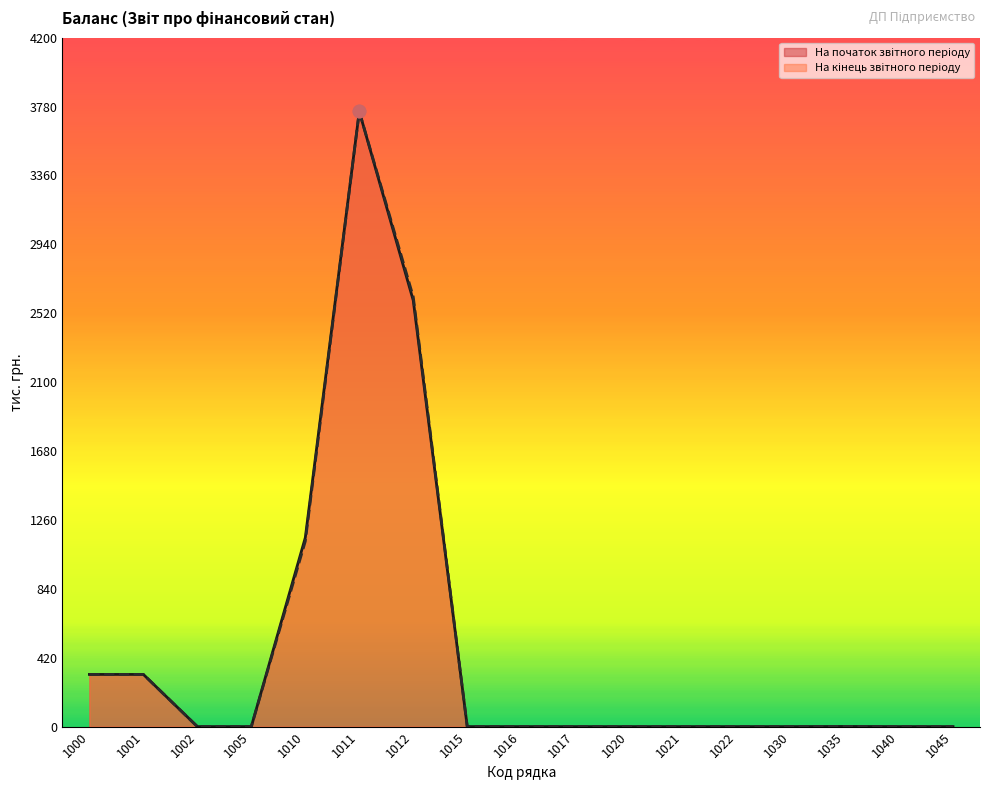

What are all the series names shown in the legend?

На початок звітного періоду, На кінець звітного періоду